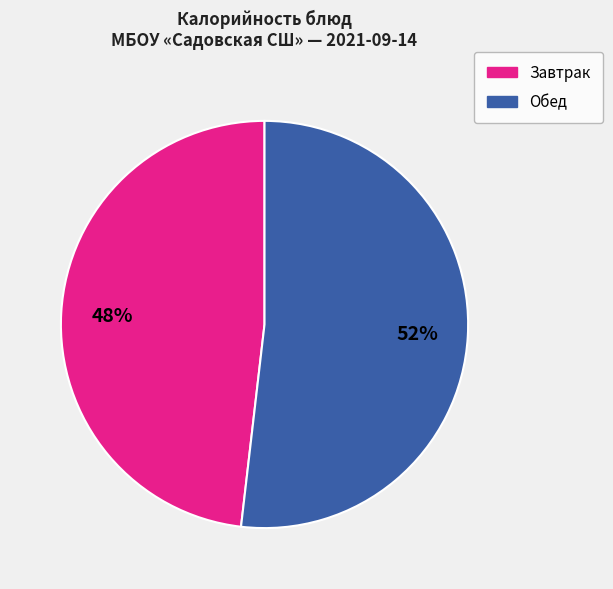

To the nearest percent, what is the difference between the largest and smallest slice percentages?

4%